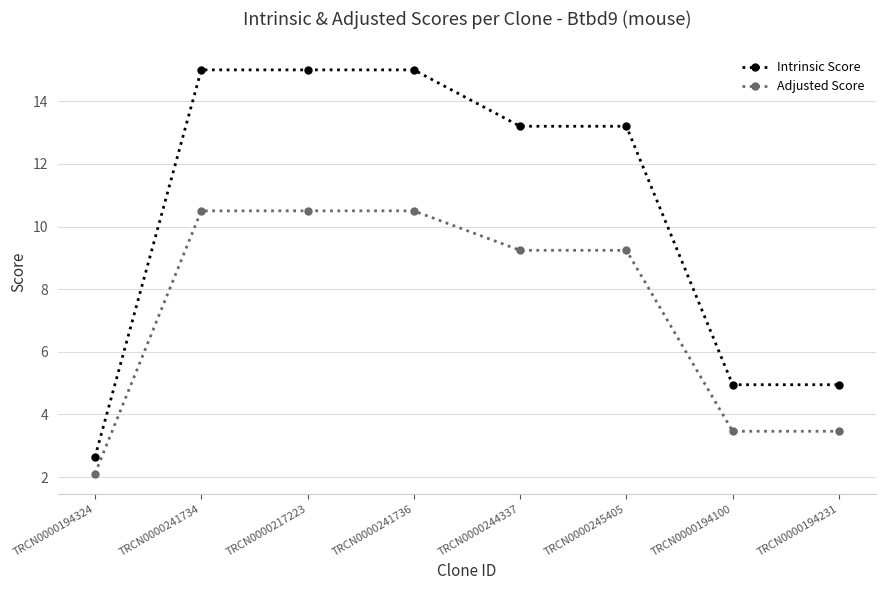

What is the minimum value for Adjusted Score?

2.1